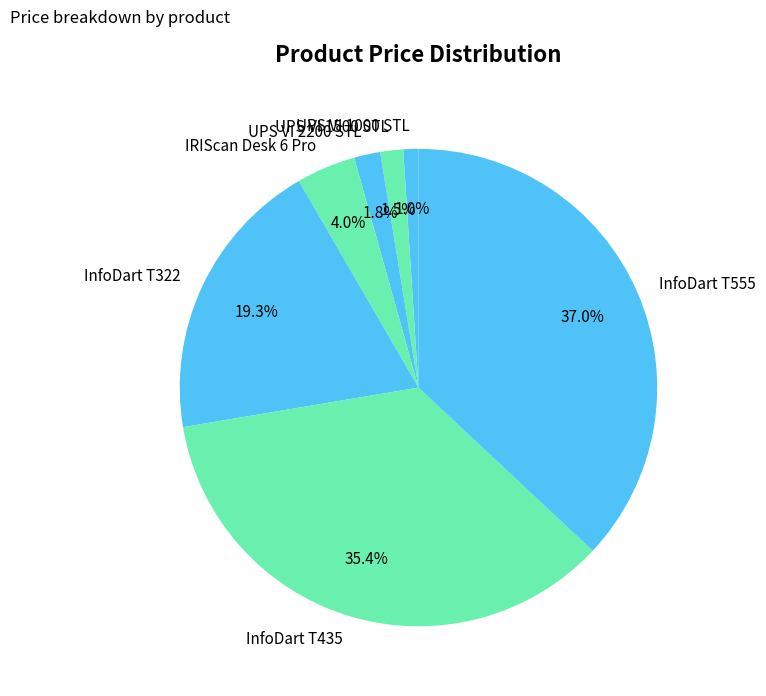

How many slices are in this pie chart?

7